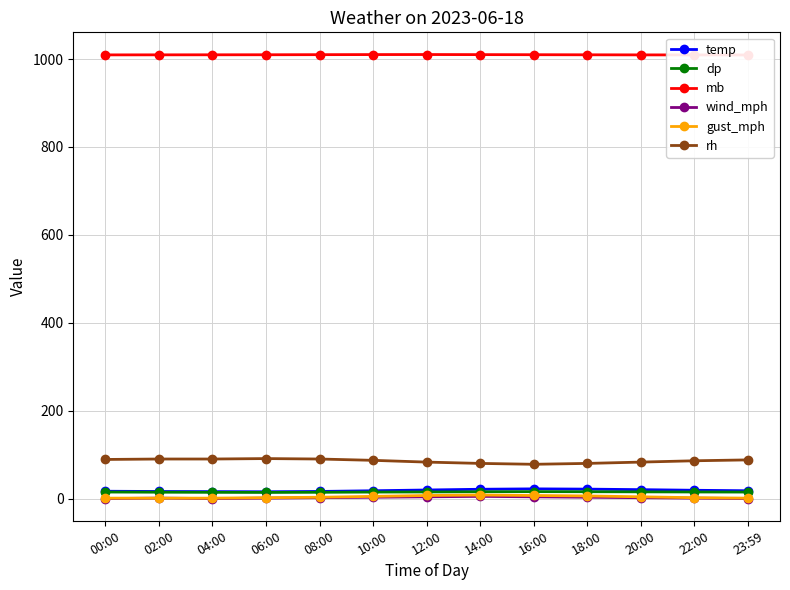

List the series in order of their peak value, highest first.

mb, rh, temp, dp, gust_mph, wind_mph